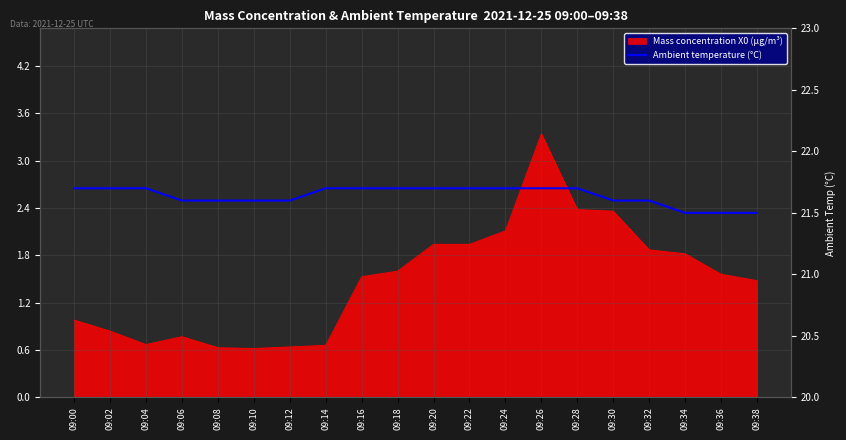

The chart shows a value of 11.2 at 09:22. True or false?

False